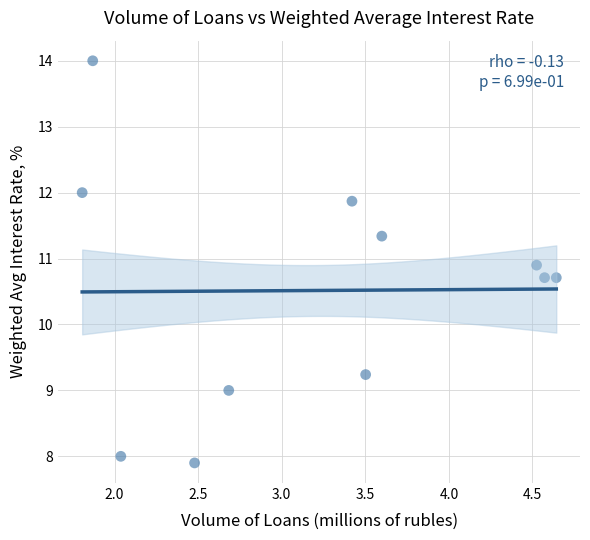

What is the range of X values (max minus min)?

2.8